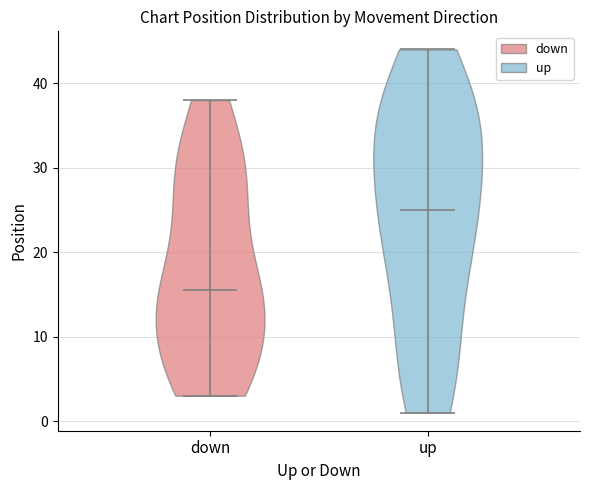

Reading left to right, read every violin against the y-axis: where its median line is, and the lowest and highest points it reaches. The values are not printed on the chart, so give them approximately, as read against the axis.

down: median line 16, lowest point 3, highest point 38
up: median line 25, lowest point 1, highest point 44